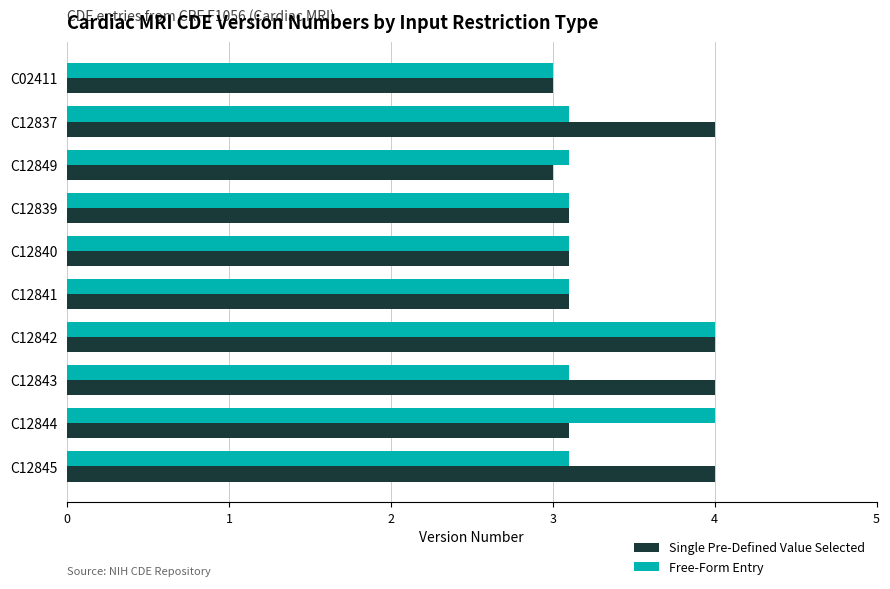

What is the average value of the Single Pre-Defined Value Selected series?

3.4